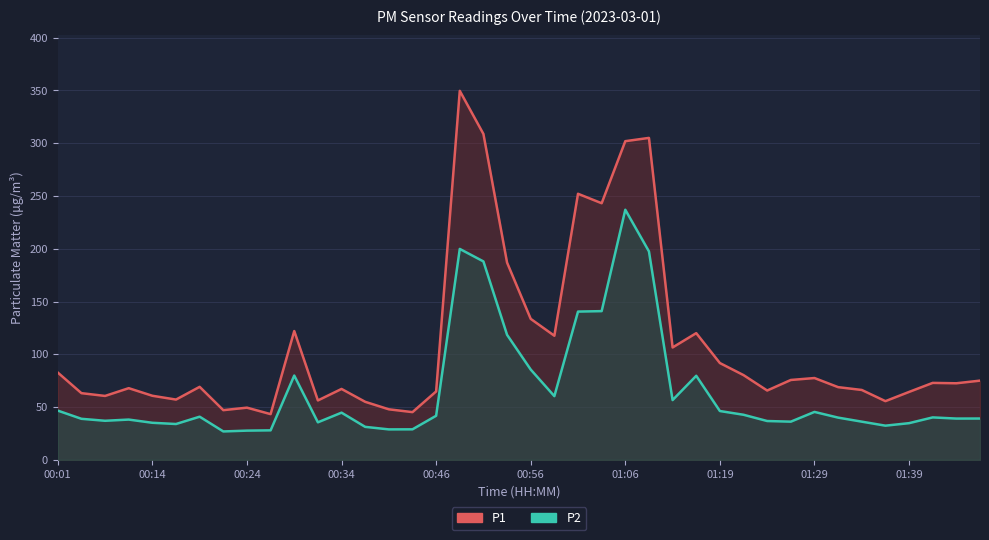

True or false: P1 and P2 intersect in this chart.

False